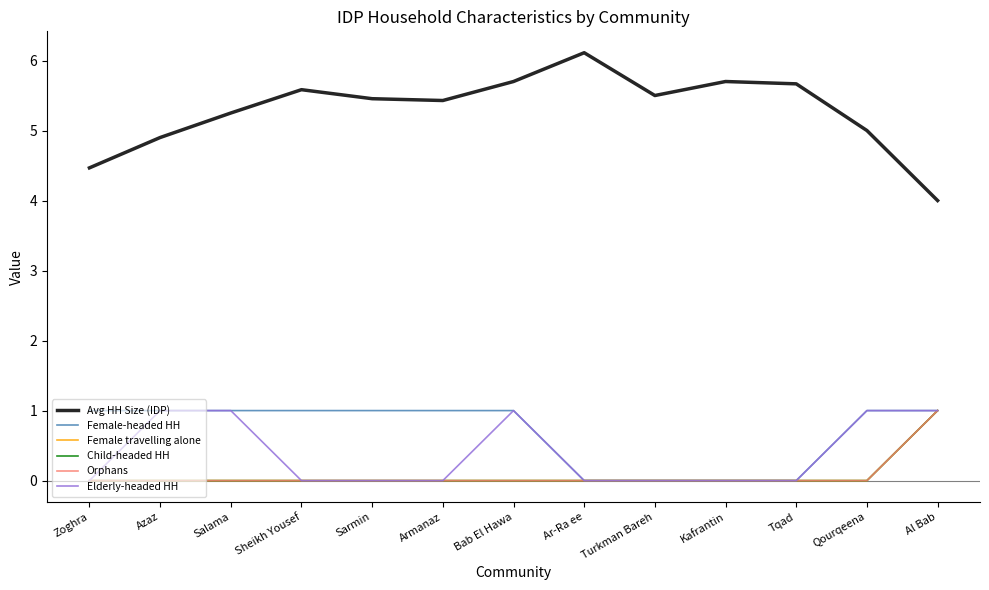

Between Armanaz and Tqad, which is larger?

Tqad